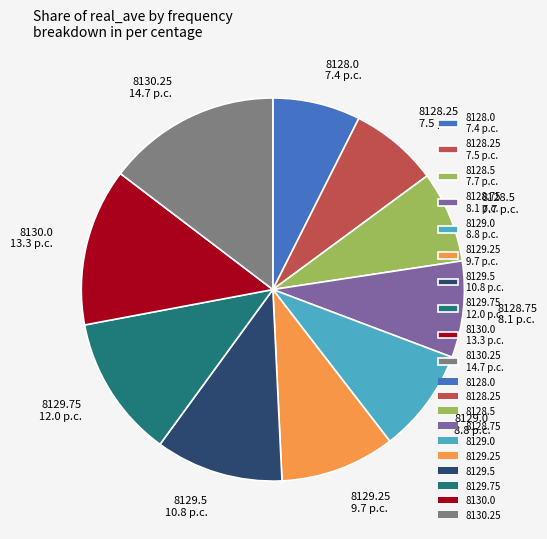

Between 8128.25 and 8129.25, which is larger?

8129.25